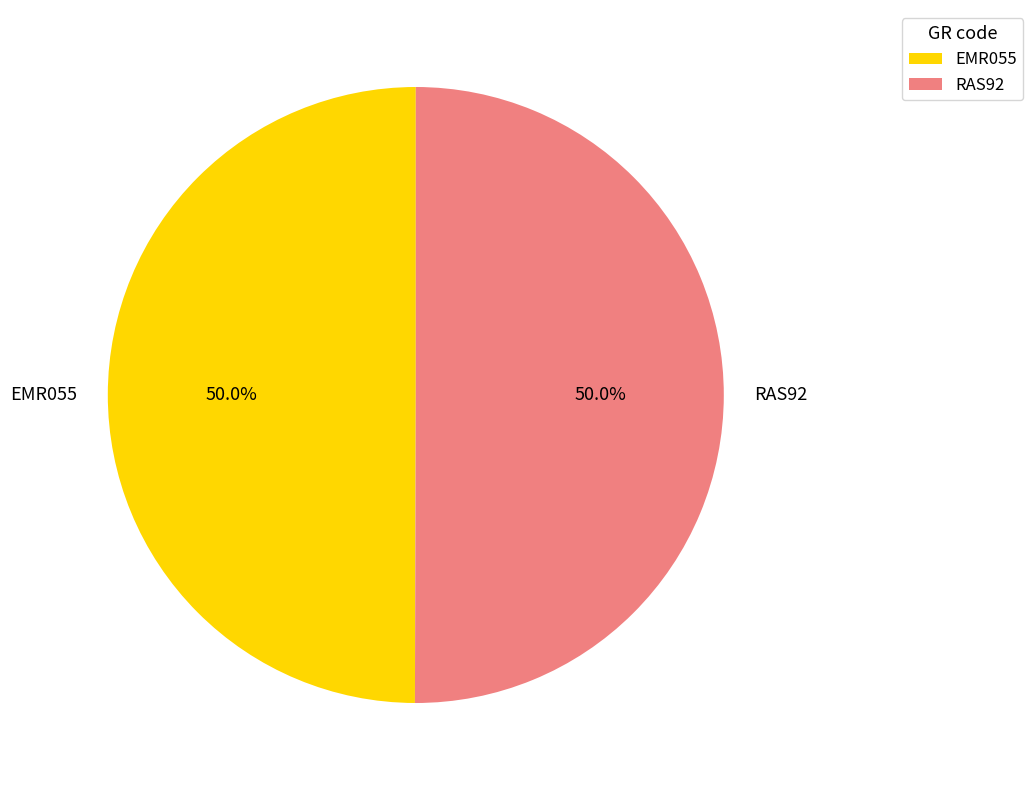

To the nearest percent, what is the combined percentage of RAS92 and EMR055?

100%